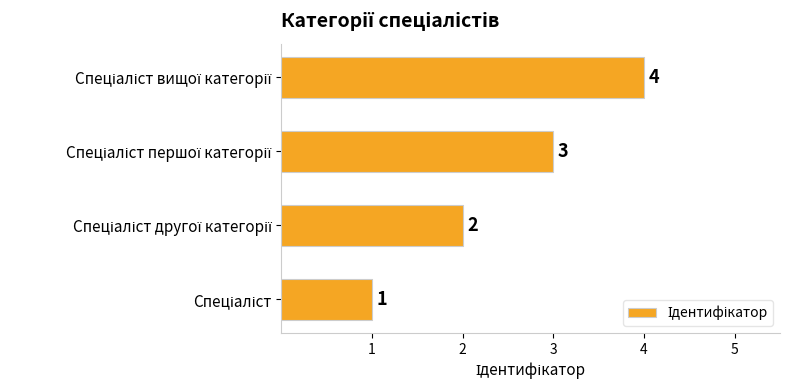

What is the minimum value shown in the chart?

1